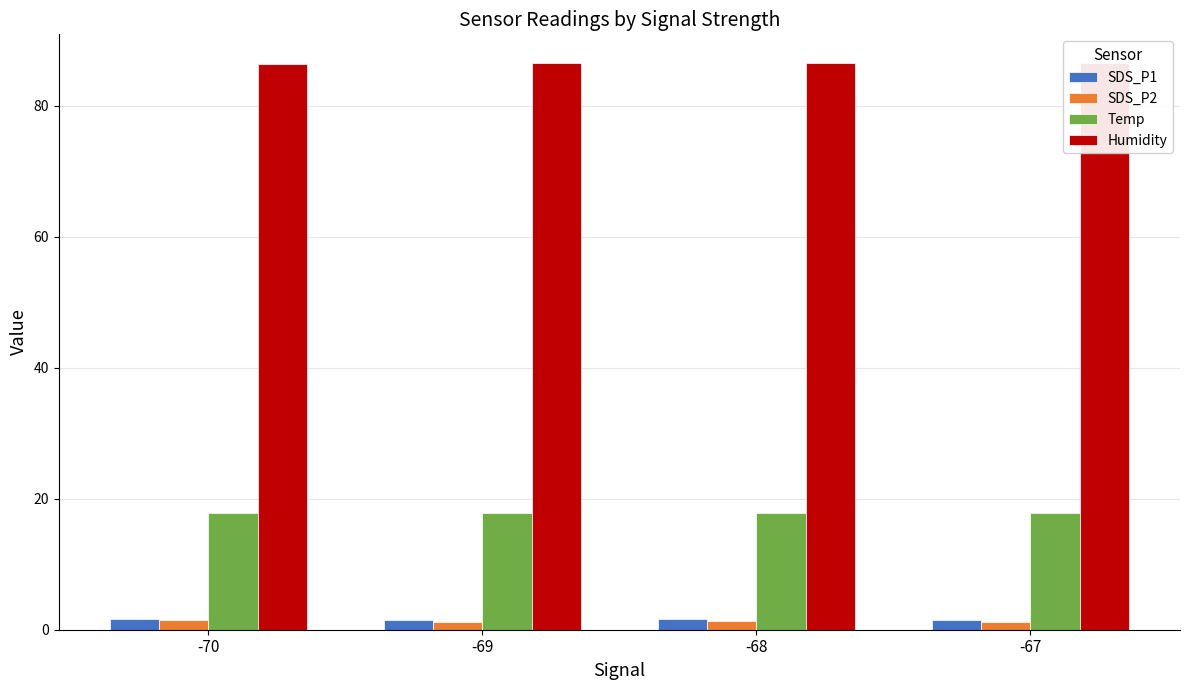

Which series has the widest spread of values?

SDS_P2